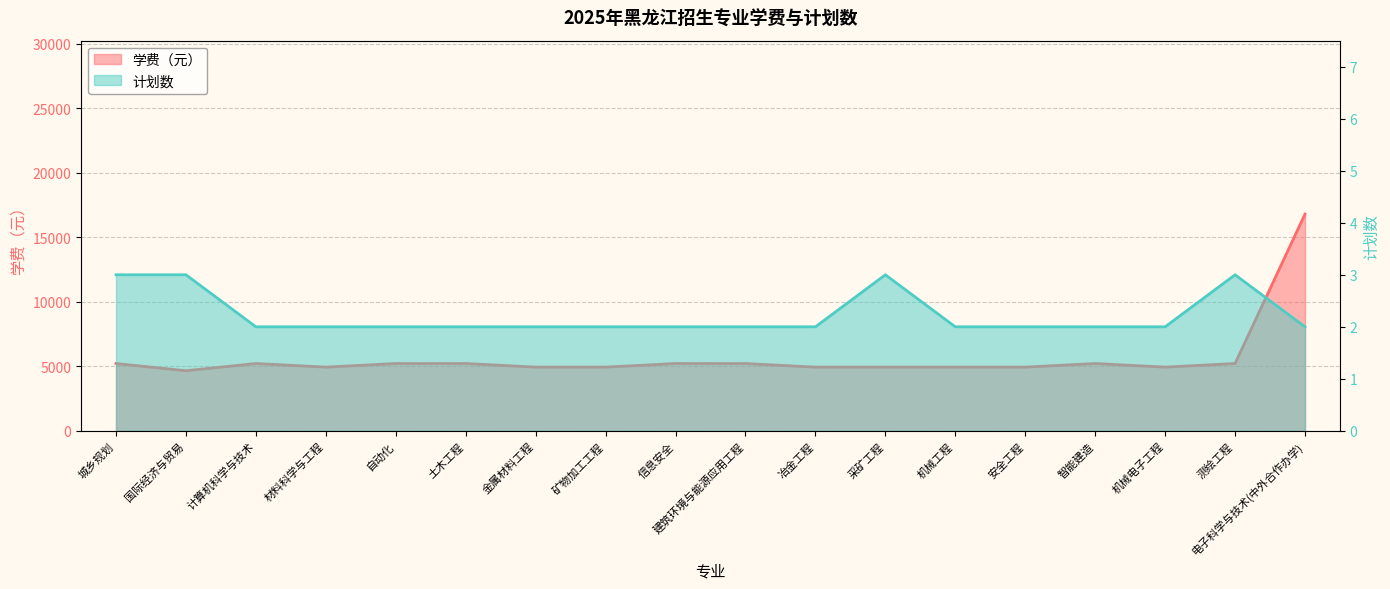

What position from the right is 国际经济与贸易?

17